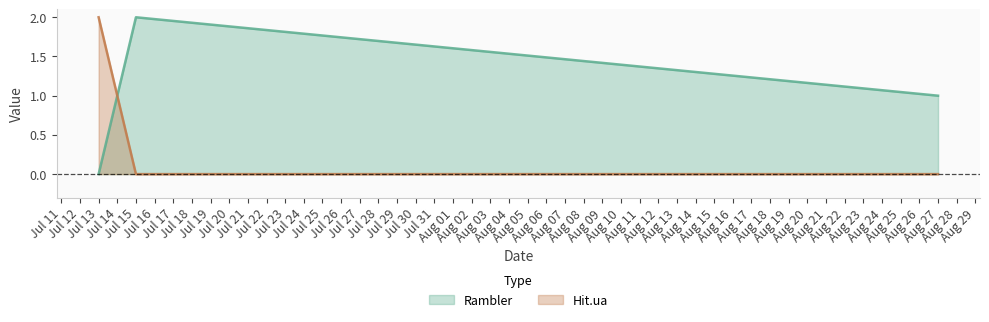

What is the approximate value of Hit.ua at Jul 13?

2